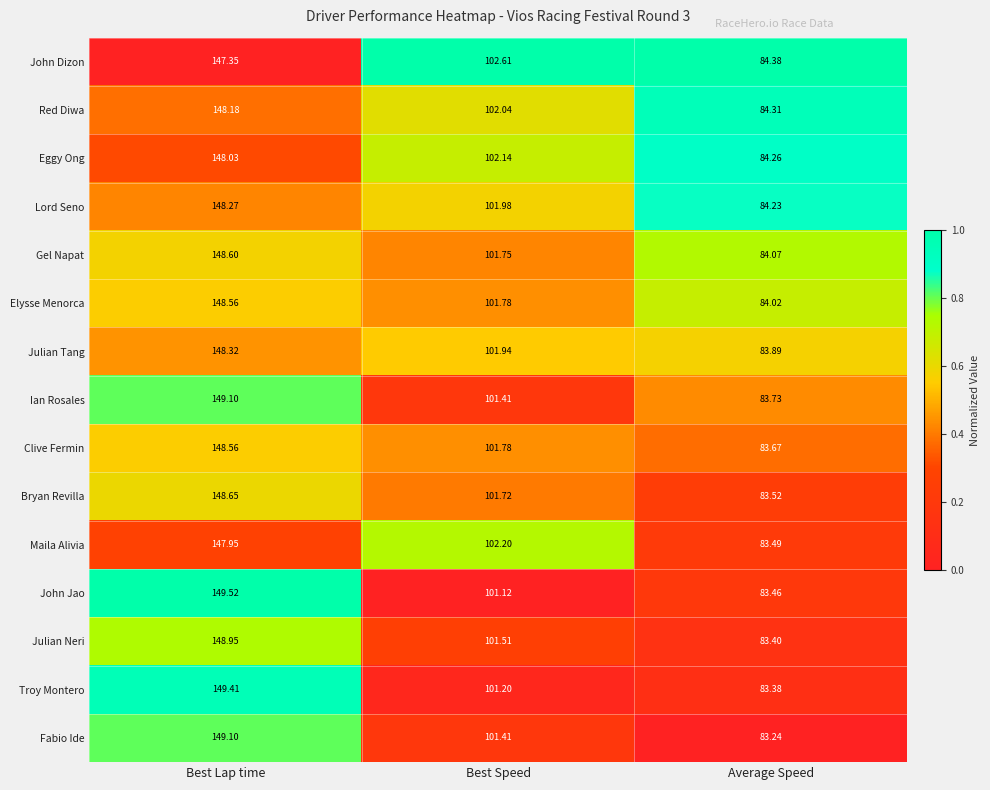

Which category has the highest value in the Gel Napat series?

Best Lap time